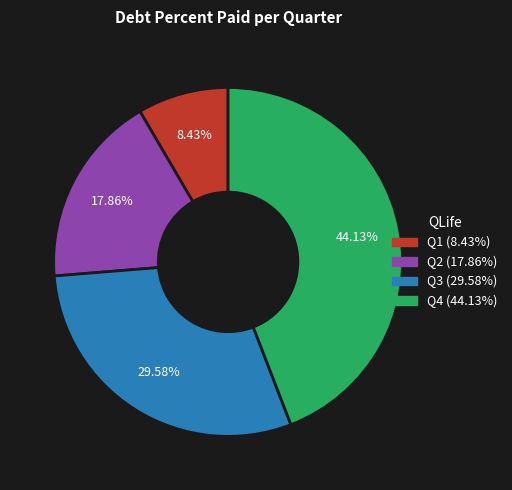

How many segments does this pie chart have?

4